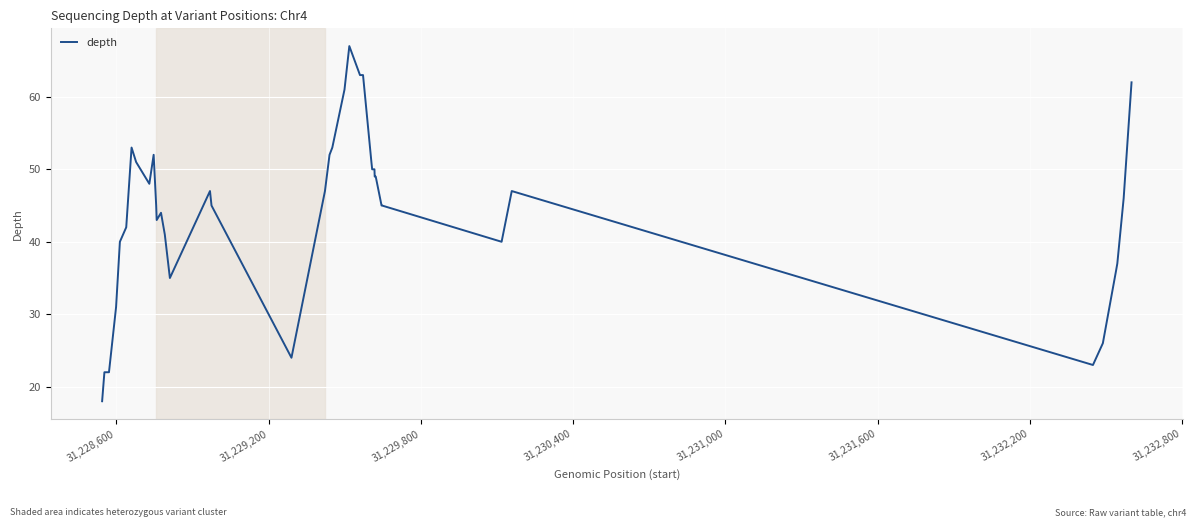

How many lines are shown in the chart?

1